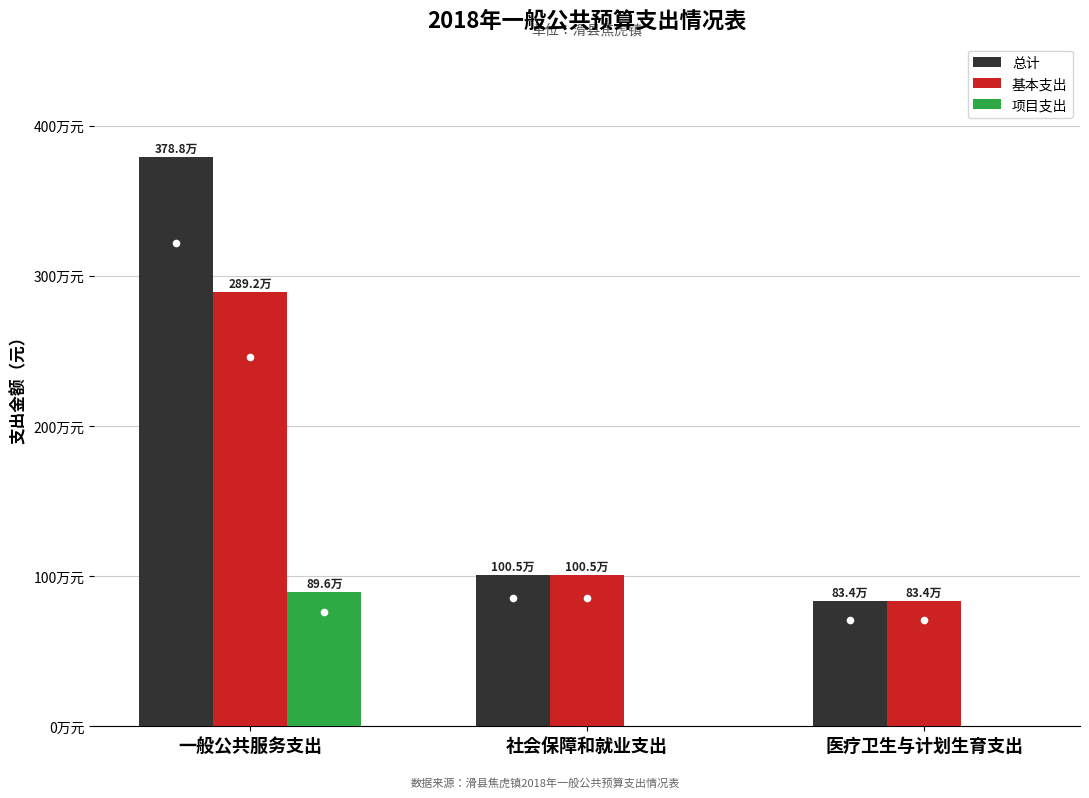

What are all the series names shown in the legend?

总计, 基本支出, 项目支出